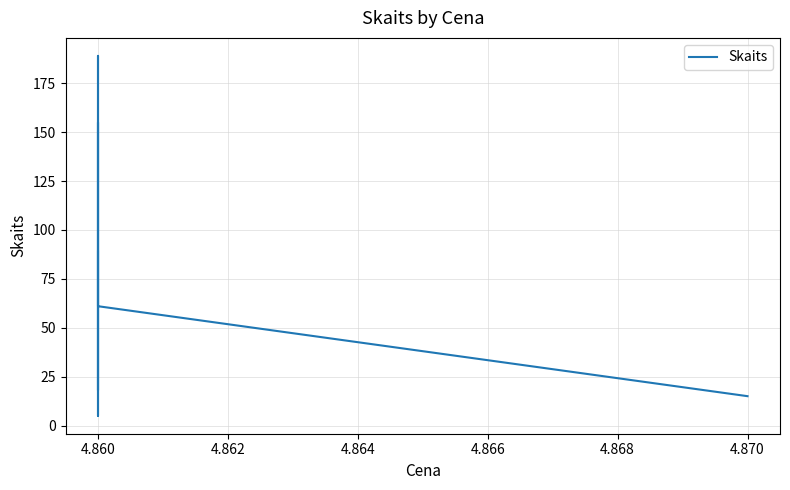

How many lines are shown in the chart?

1